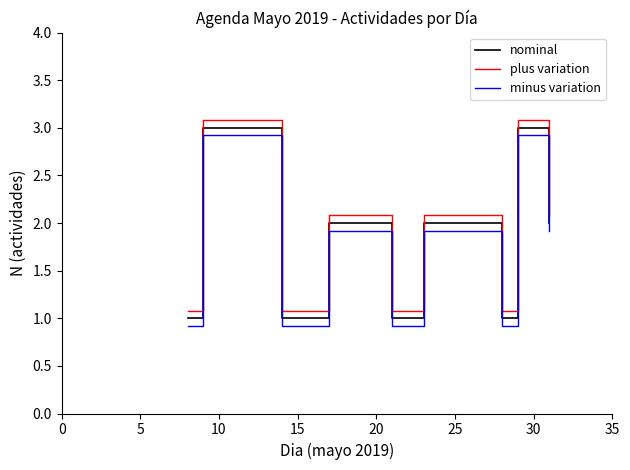

Is this an area chart (filled region under the line)?

No